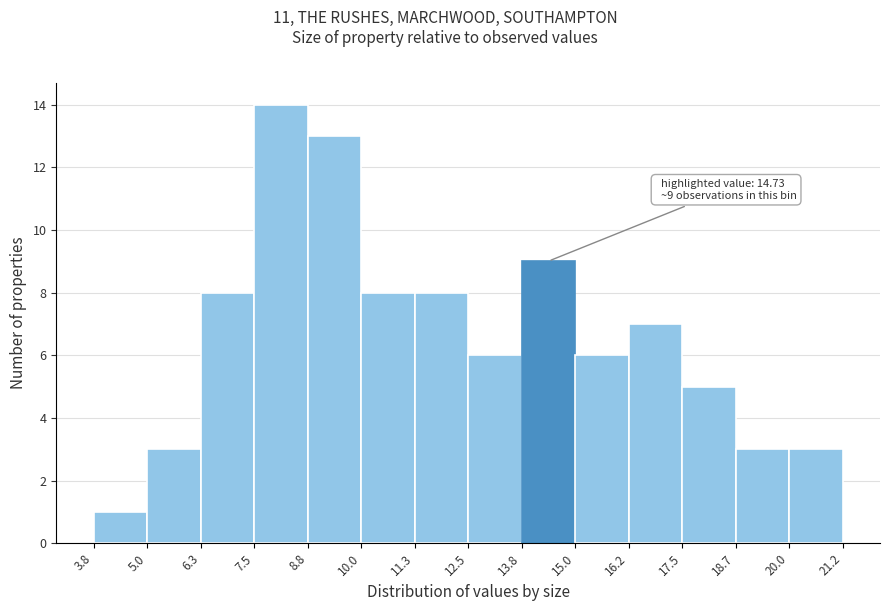

Over which range of the x-axis is the bar tallest?

7.5 to 8.8